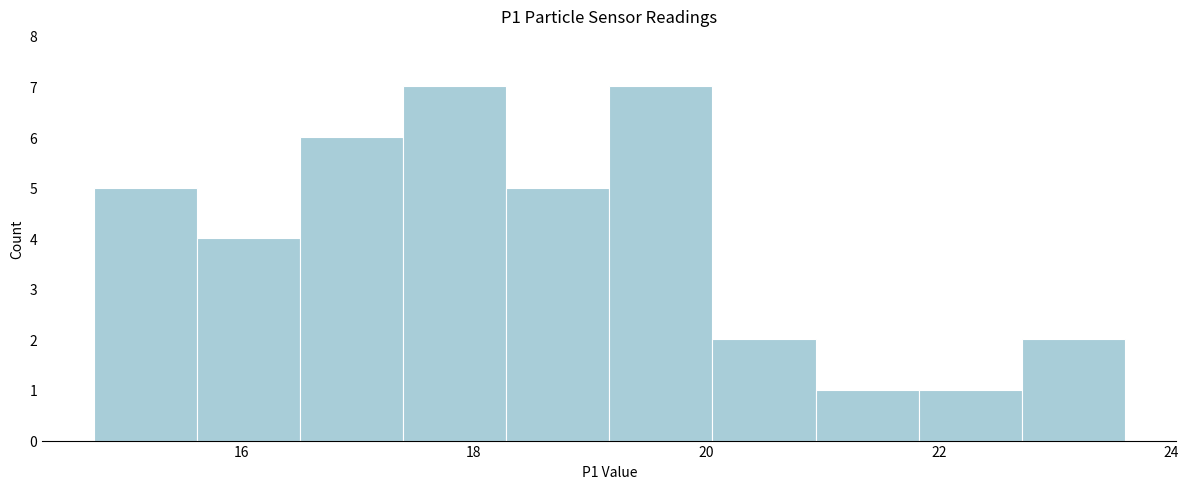

Reading left to right, list every bar in this chart as the range it spans on the x-axis followed by its height. Neither the bar edges nor the heights are printed on the chart, so give them approximately, as read against the axes.

14.8 to 15.6: 5
15.6 to 16.6: 4
16.6 to 17.4: 6
17.4 to 18.2: 7
18.2 to 19.2: 5
19.2 to 20.0: 7
20.0 to 21.0: 2
21.0 to 21.8: 1
21.8 to 22.8: 1
22.8 to 23.6: 2